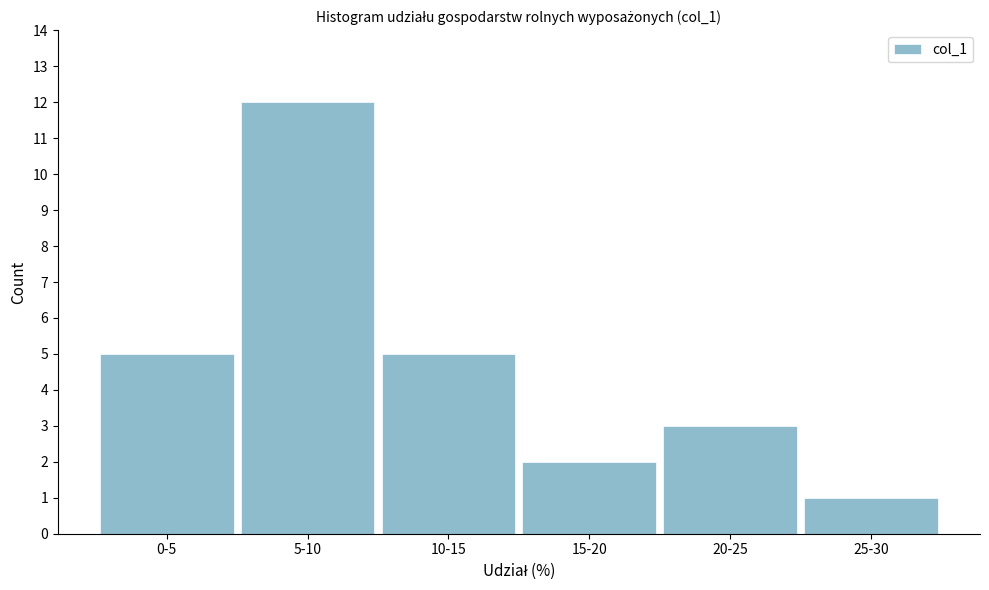

Reading left to right, what are all the values shown in this chart?

5	12	5	2	3	1